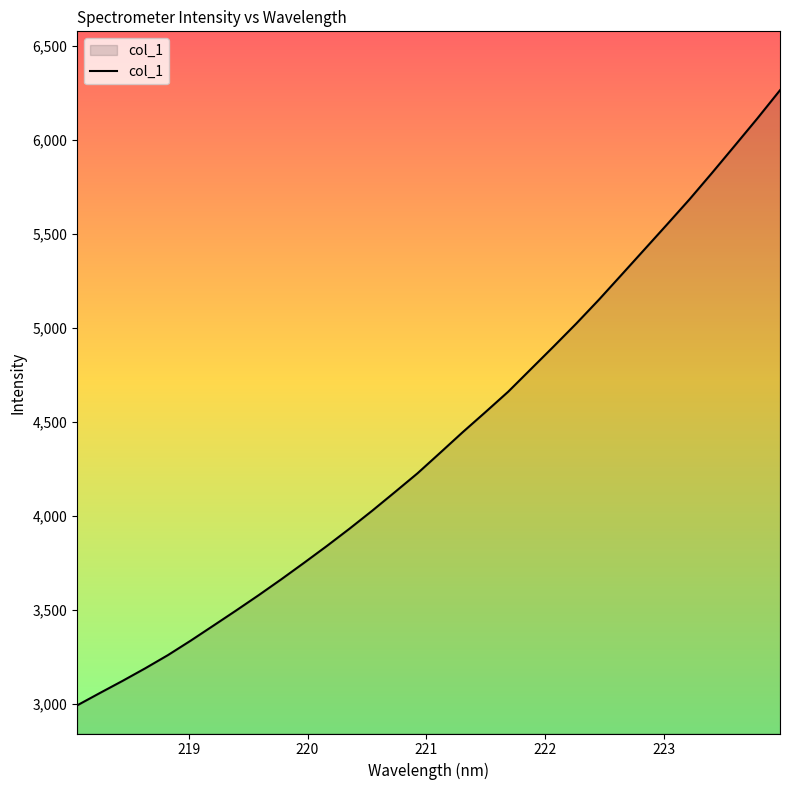

What is the sum of all values?

140983.0